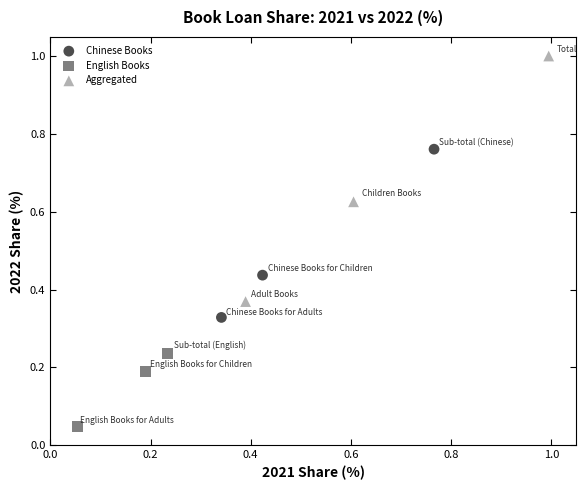

Which series contains the highest Y value?

Aggregated